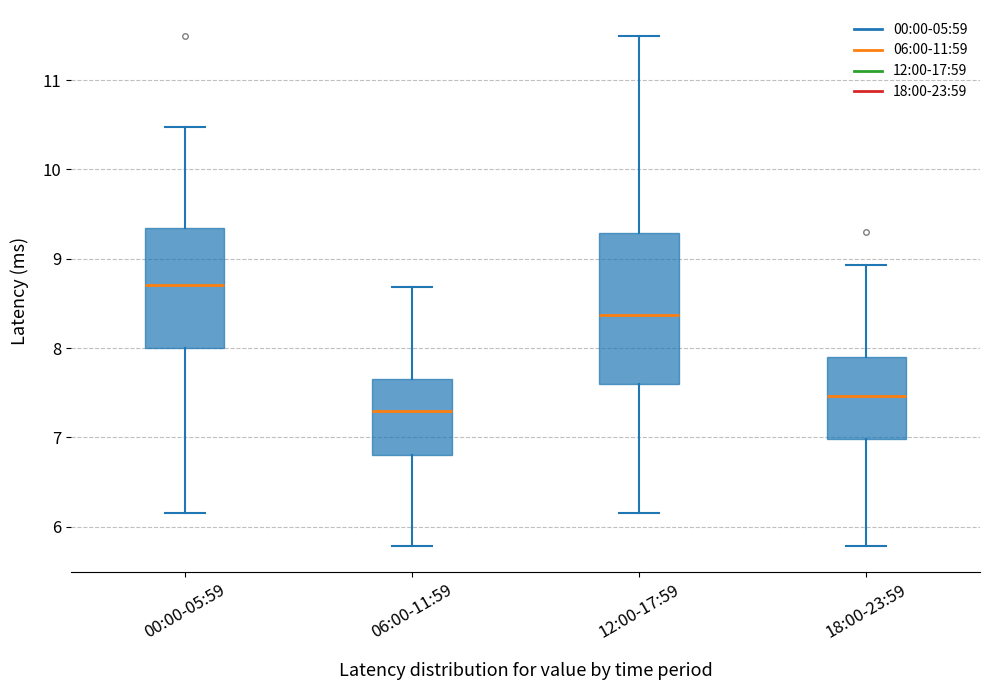

Where does the upper whisker of the box for 06:00-11:59 end on the y-axis? The values are not printed on the chart, so give them approximately, as read against the axis.

8.7